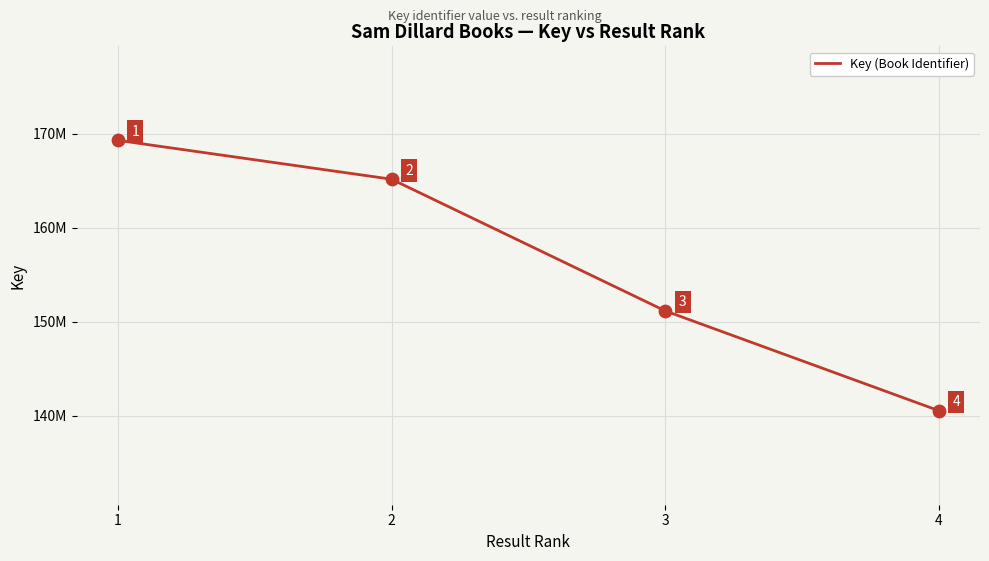

What is the ratio of the value at 4 to the value at 2?

0.9